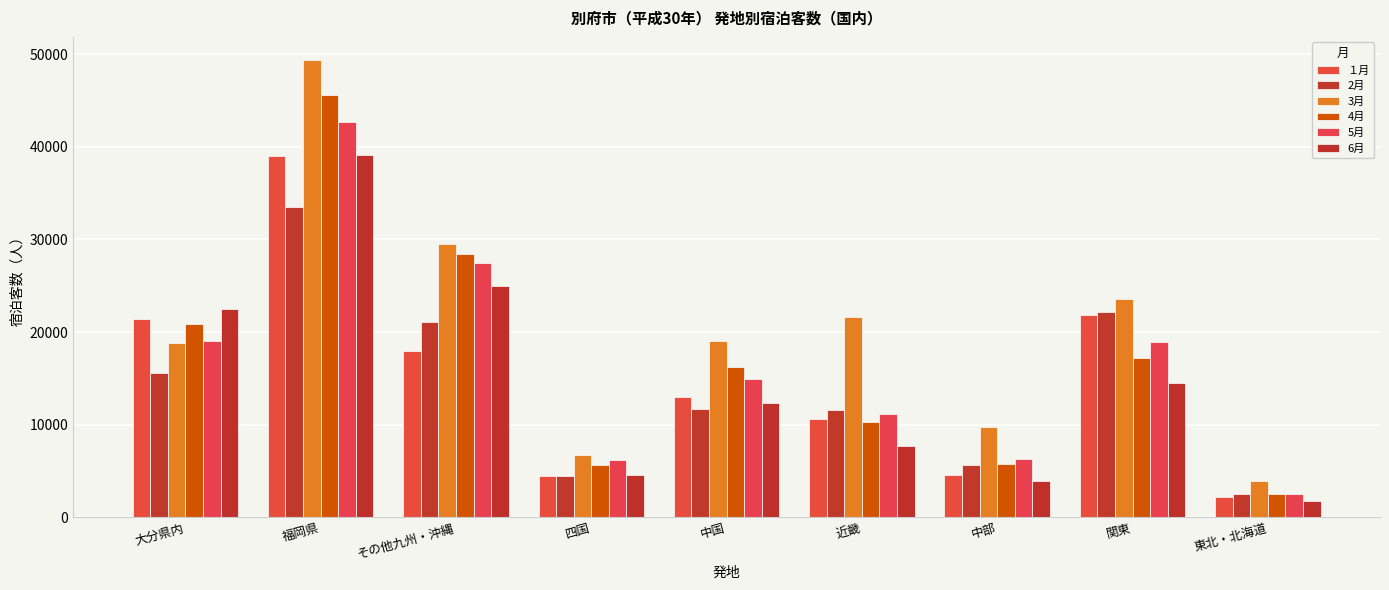

List the series in order of their peak value, lowest first.

2月, １月, 6月, 5月, 4月, 3月